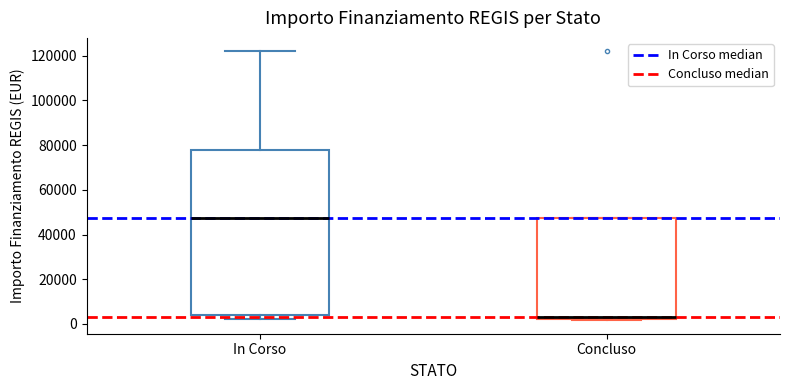

Where does the upper whisker of the box for In Corso end on the y-axis? The values are not printed on the chart, so give them approximately, as read against the axis.

122000